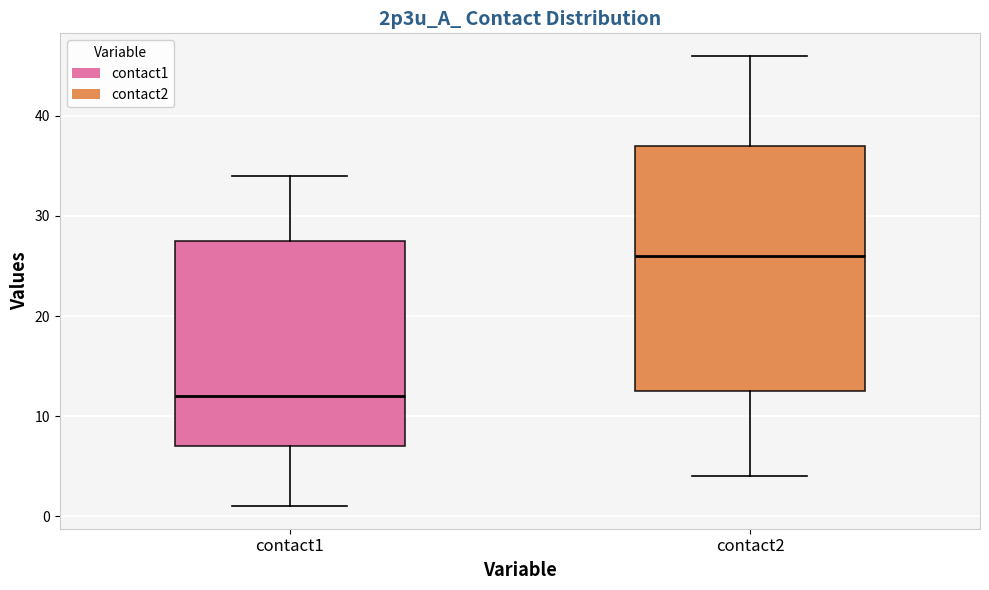

Reading left to right, read every box against the y-axis: the position of its median line, the range the box covers, and the ends of its whiskers. The values are not printed on the chart, so give them approximately, as read against the axis.

contact1: median 12, box 7 to 28, whiskers 1 to 34
contact2: median 26, box 13 to 37, whiskers 4 to 46